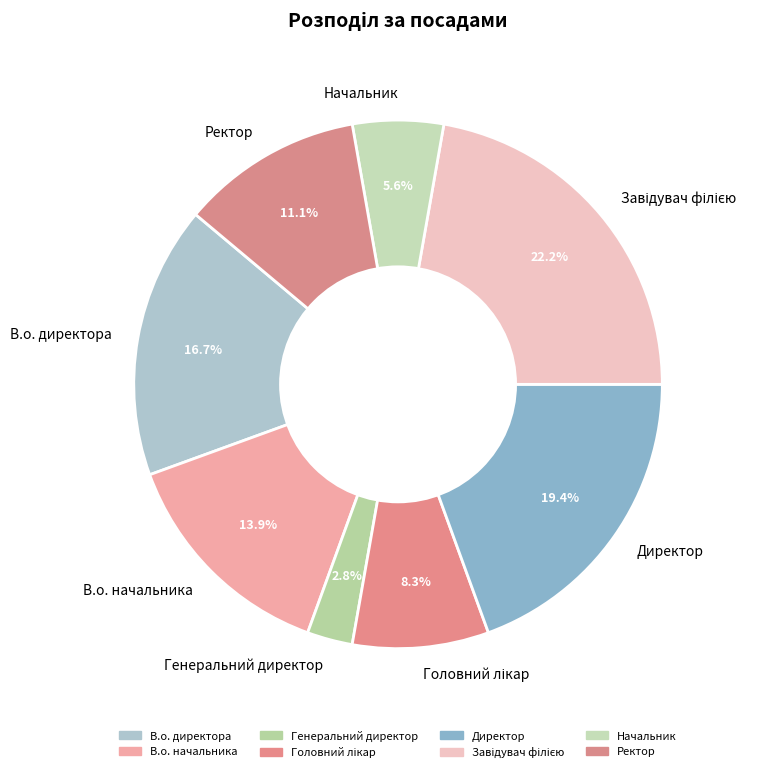

Which slice is the smallest?

Генеральний директор